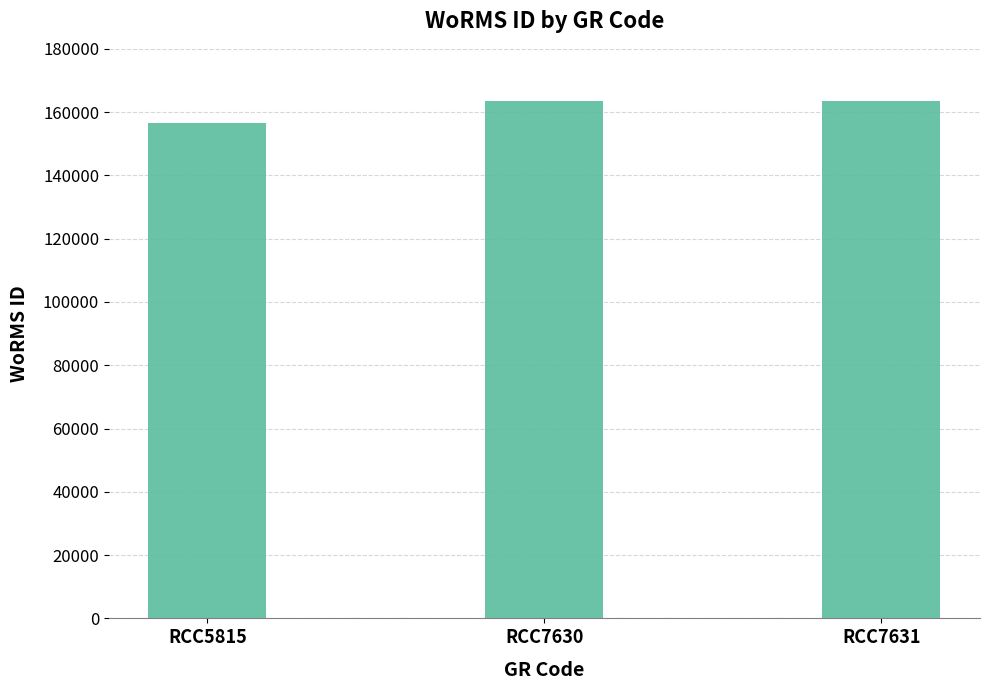

Count the number of categories in the chart.

3